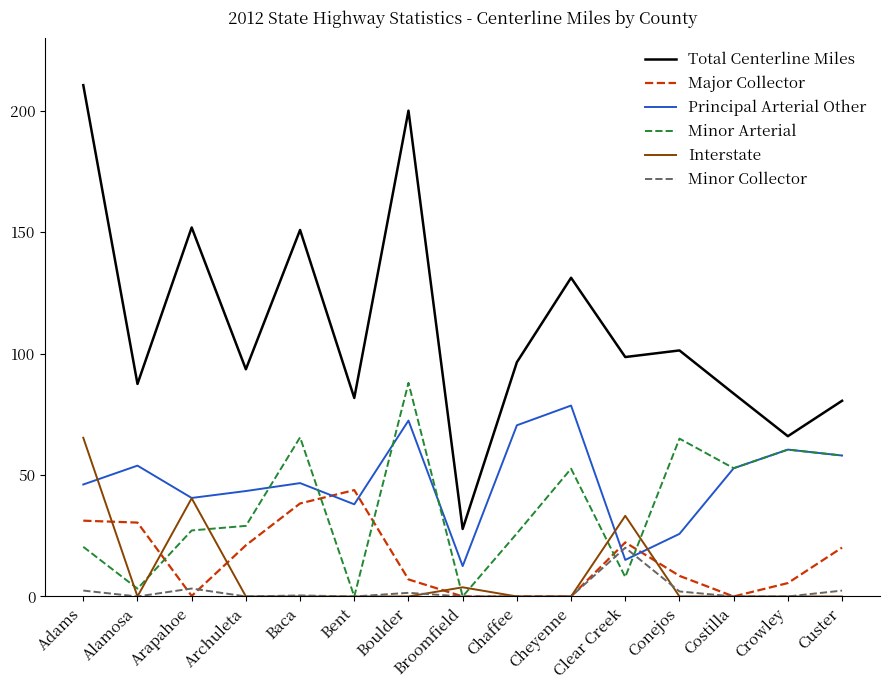

What is the maximum value shown in the chart?

210.5